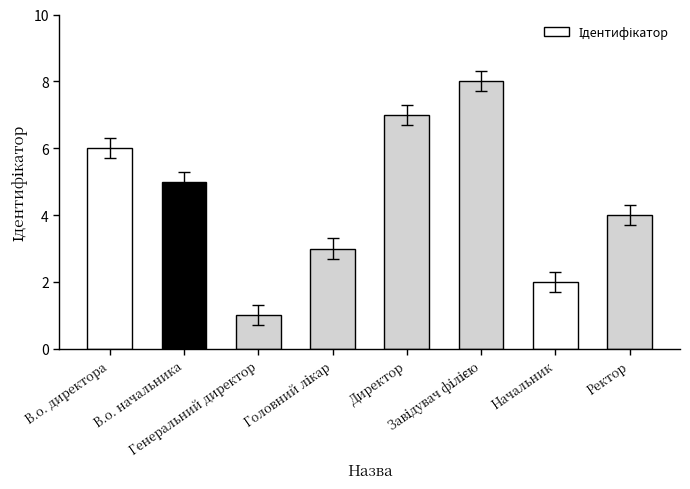

The chart shows a value of 5 at В.о. начальника. True or false?

True